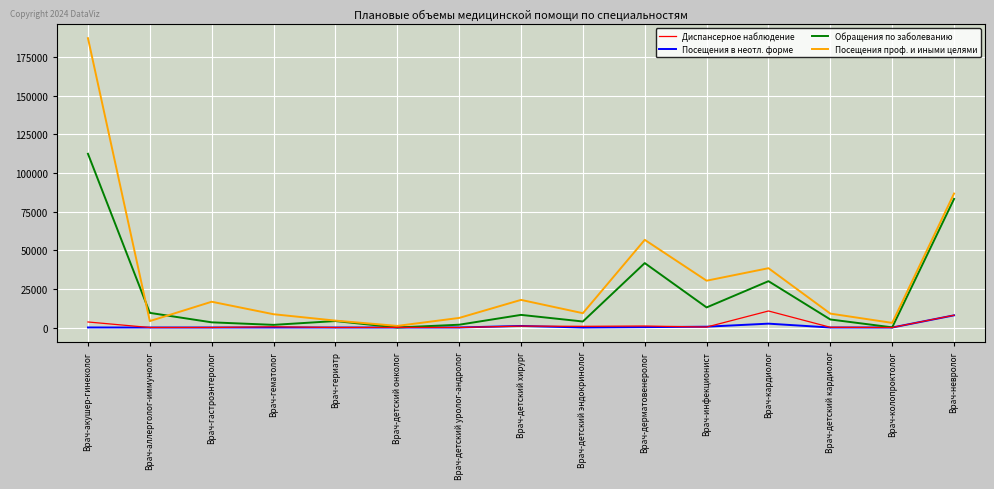

Which series has the largest range (max minus min)?

Посещения проф. и иными целями